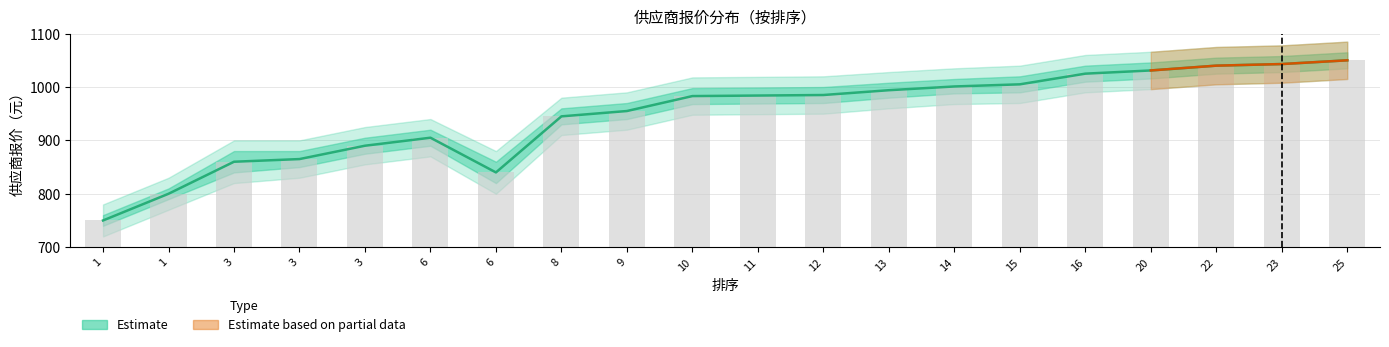

What is the difference between the maximum and minimum values in the Raw quote series?

300